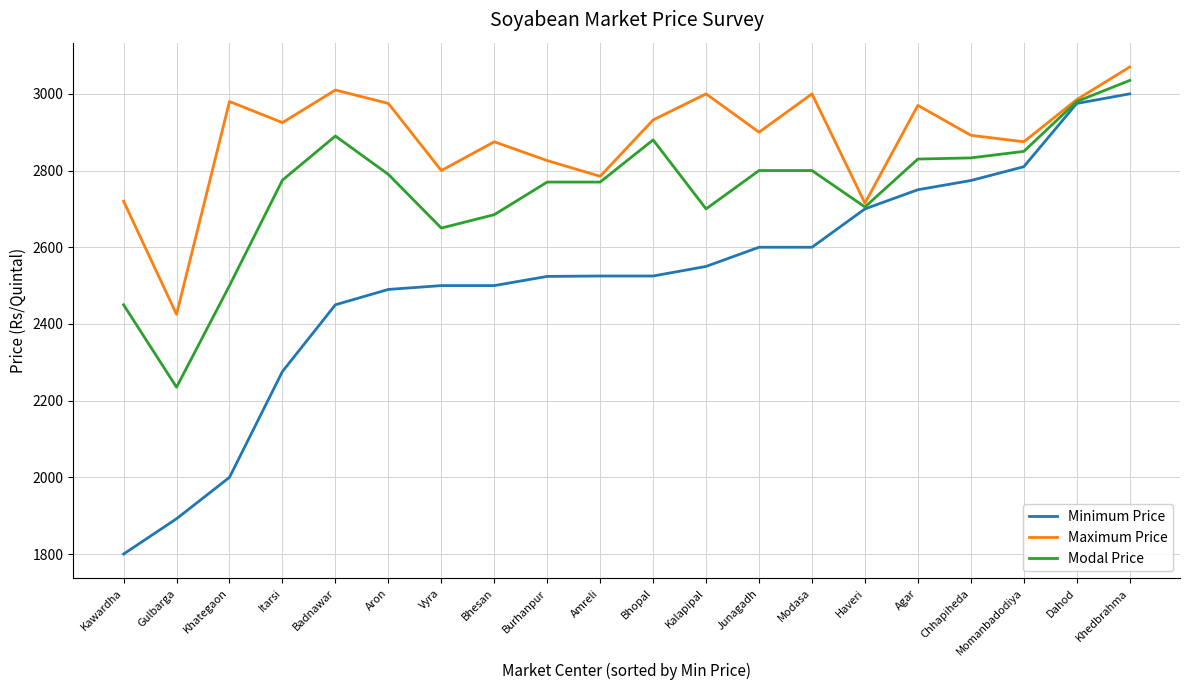

What is the maximum value shown in the chart?

3070